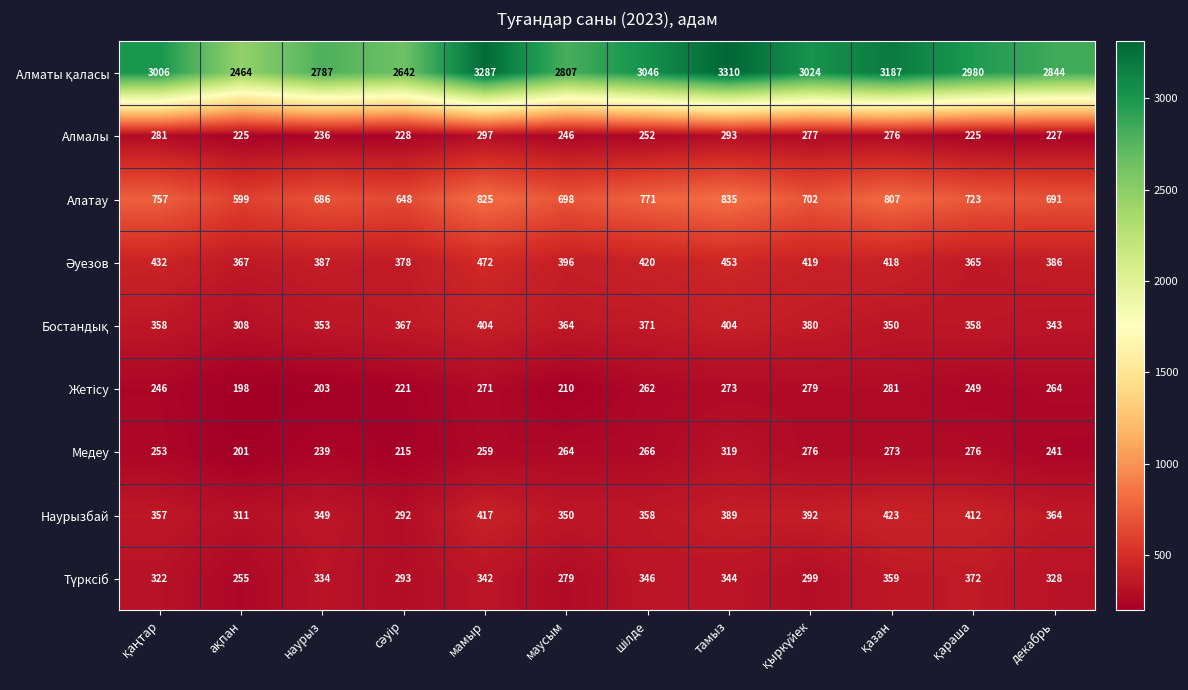

What is the difference between the highest and lowest values at мамыр?

3028